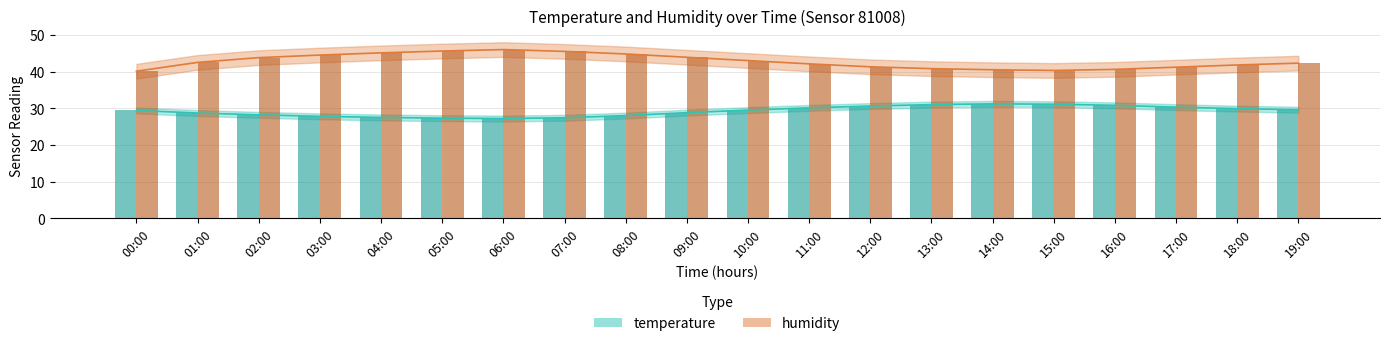

Is the value of humidity (bar) at 13:00 greater than the value of temperature (bar) at 07:00?

Yes